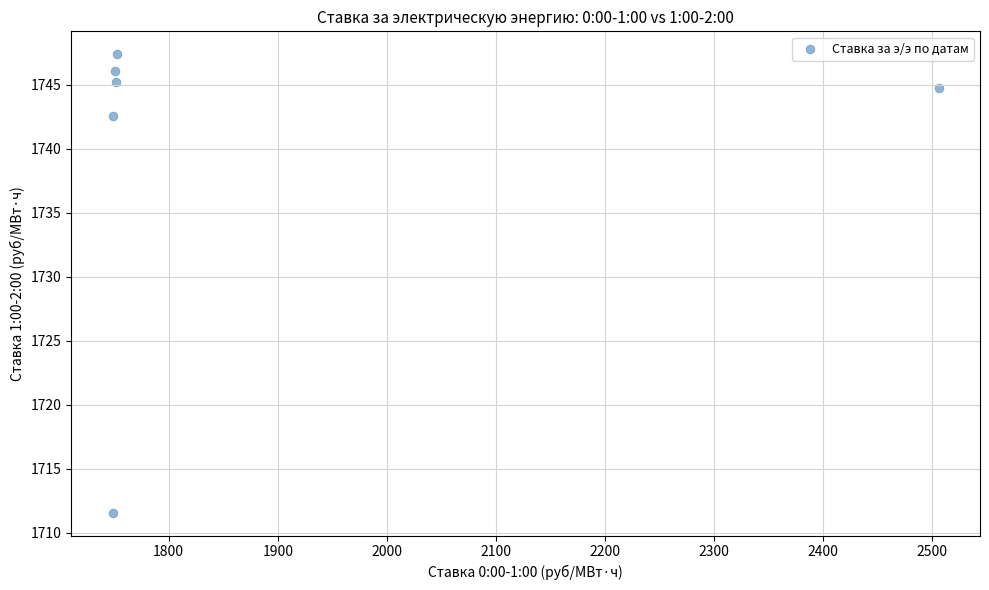

What is the range of X values (max minus min)?

757.4